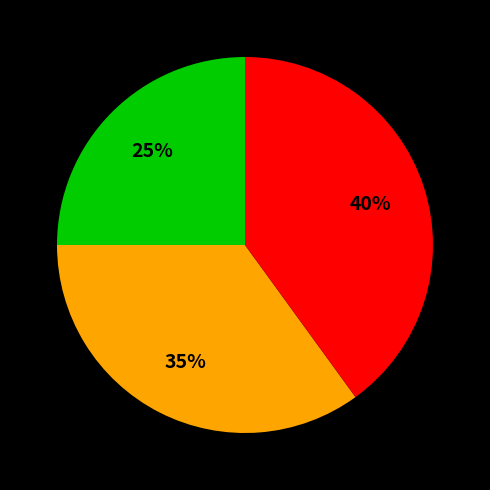

To the nearest percent, what is the difference between the largest and smallest slice percentages?

15%